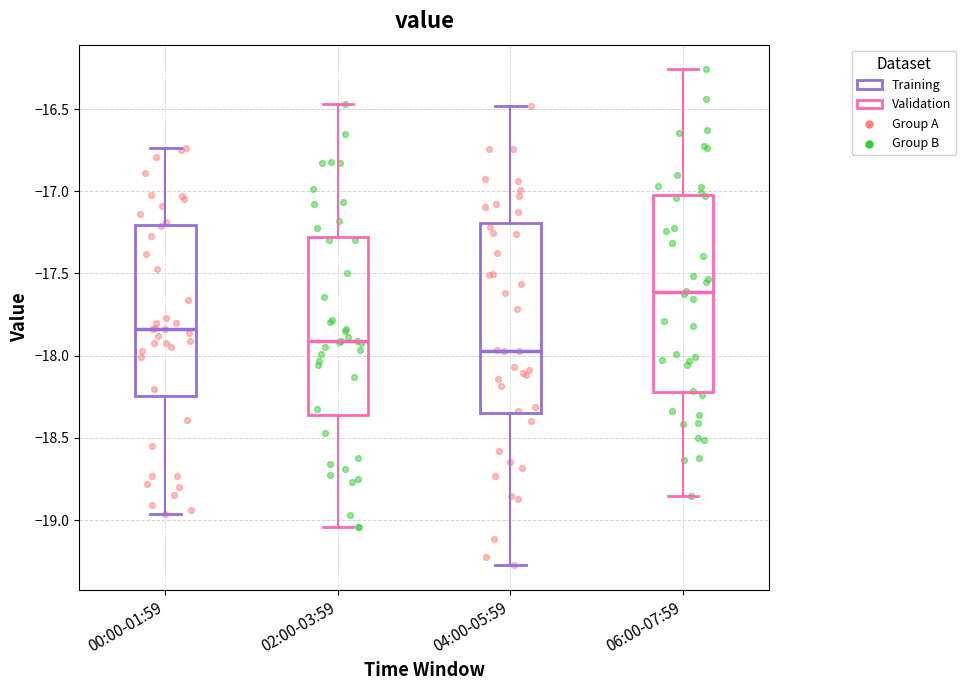

Reading left to right, read every box against the y-axis: the position of its median line, the range the box covers, and the ends of its whiskers. The values are not printed on the chart, so give them approximately, as read against the axis.

00:00-01:59: median -17.85, box -18.25 to -17.20, whiskers -18.95 to -16.75
02:00-03:59: median -17.90, box -18.35 to -17.30, whiskers -19.05 to -16.45
04:00-05:59: median -17.95, box -18.35 to -17.20, whiskers -19.25 to -16.50
06:00-07:59: median -17.60, box -18.20 to -17.05, whiskers -18.85 to -16.25